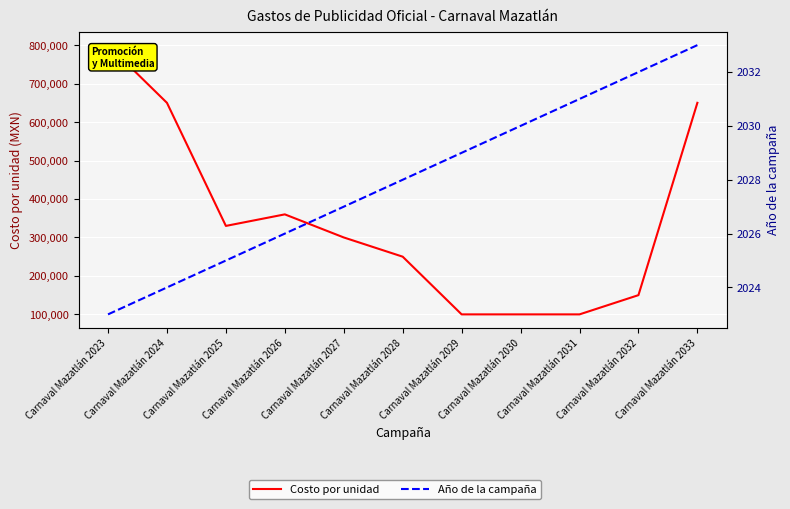

Read the Costo por unidad value at Carnaval Mazatlán 2023.

800000